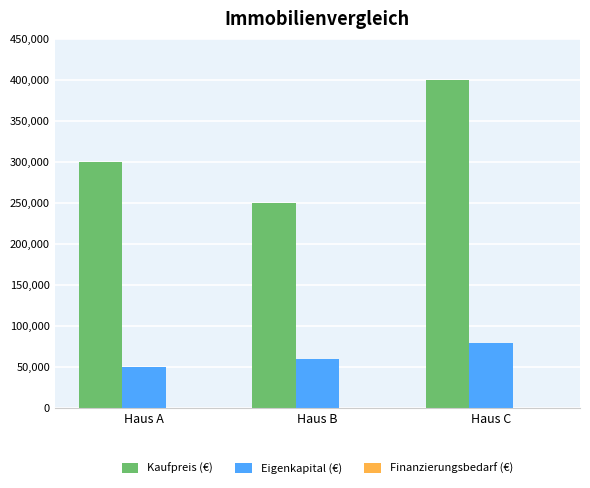

At Haus B, list the series in order from smallest to largest.

Eigenkapital (€), Kaufpreis (€)